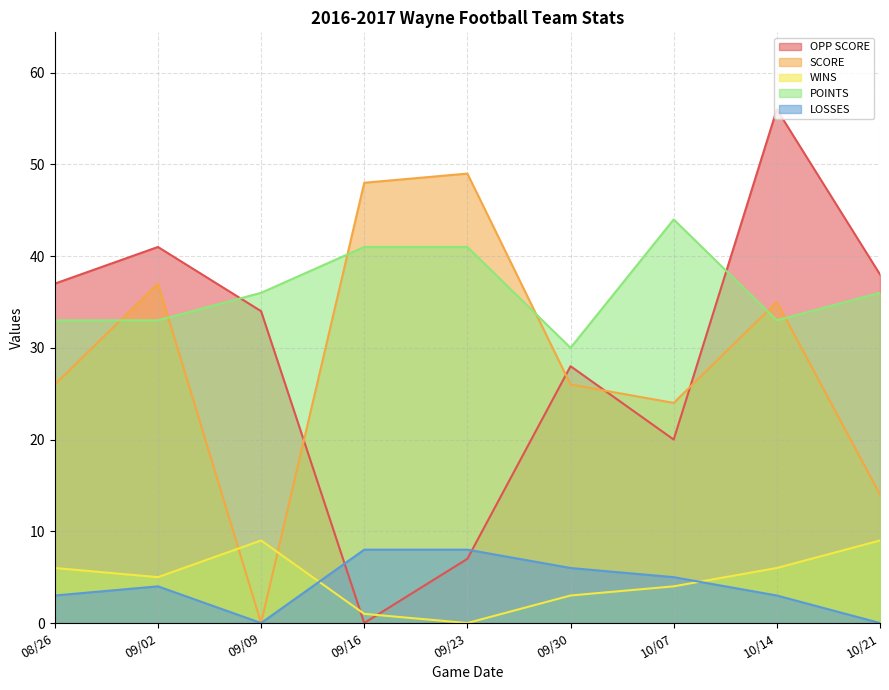

What is the label of the 1st point from the left?

08/26